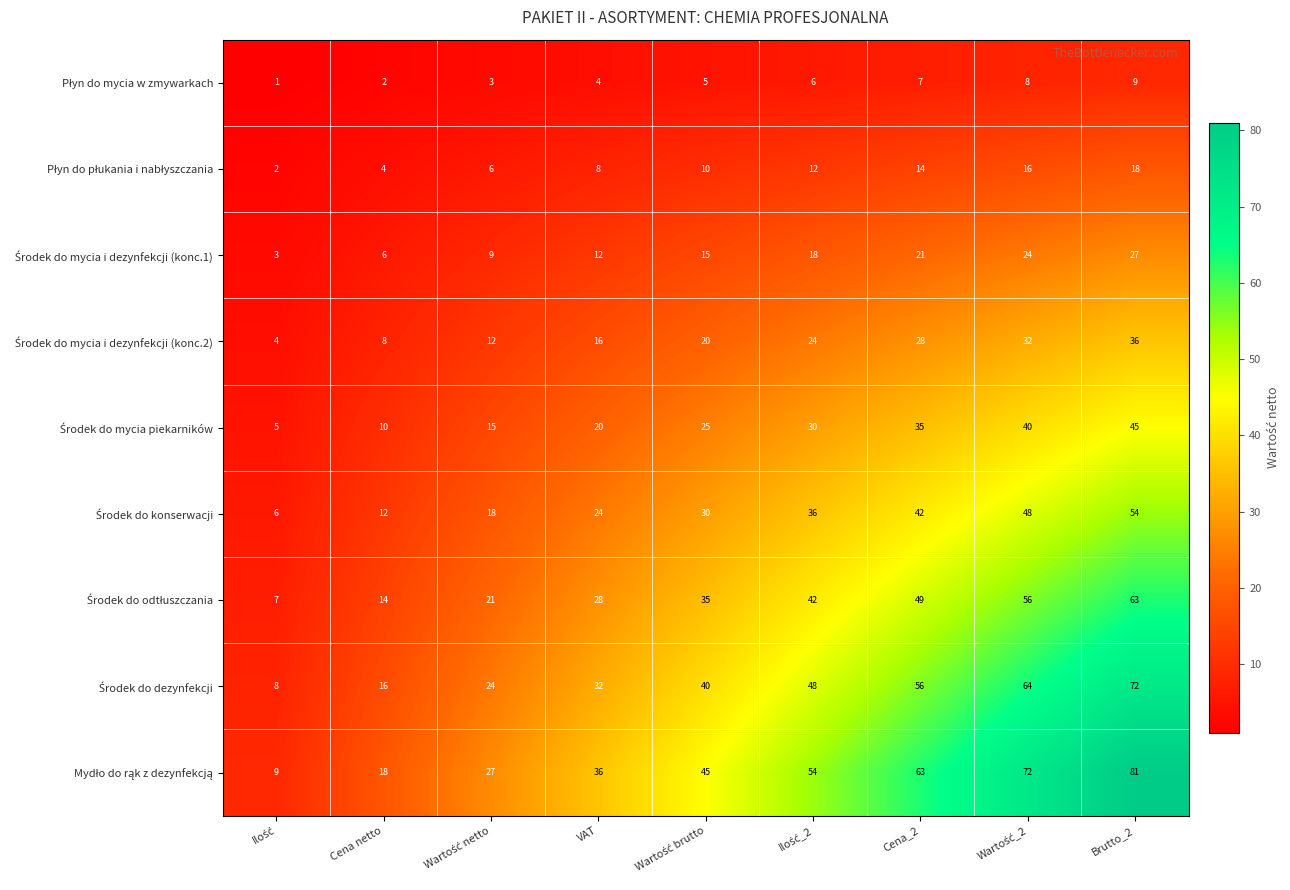

At how many categories does at least one series exceed 13?

8